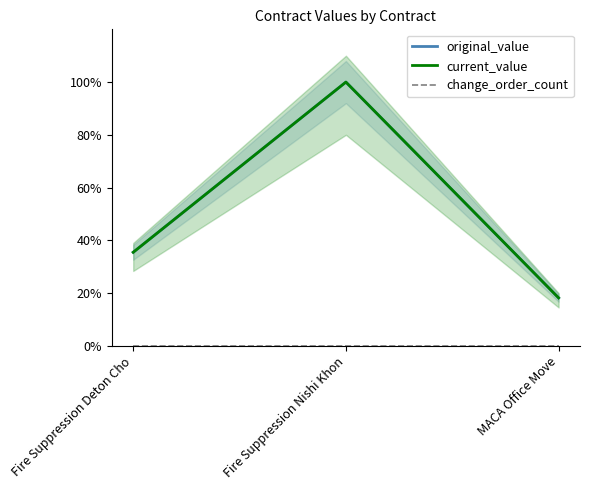

What is the sum of the current_value values at MACA Office Move and Fire Suppression Nishi Khon?

118.2